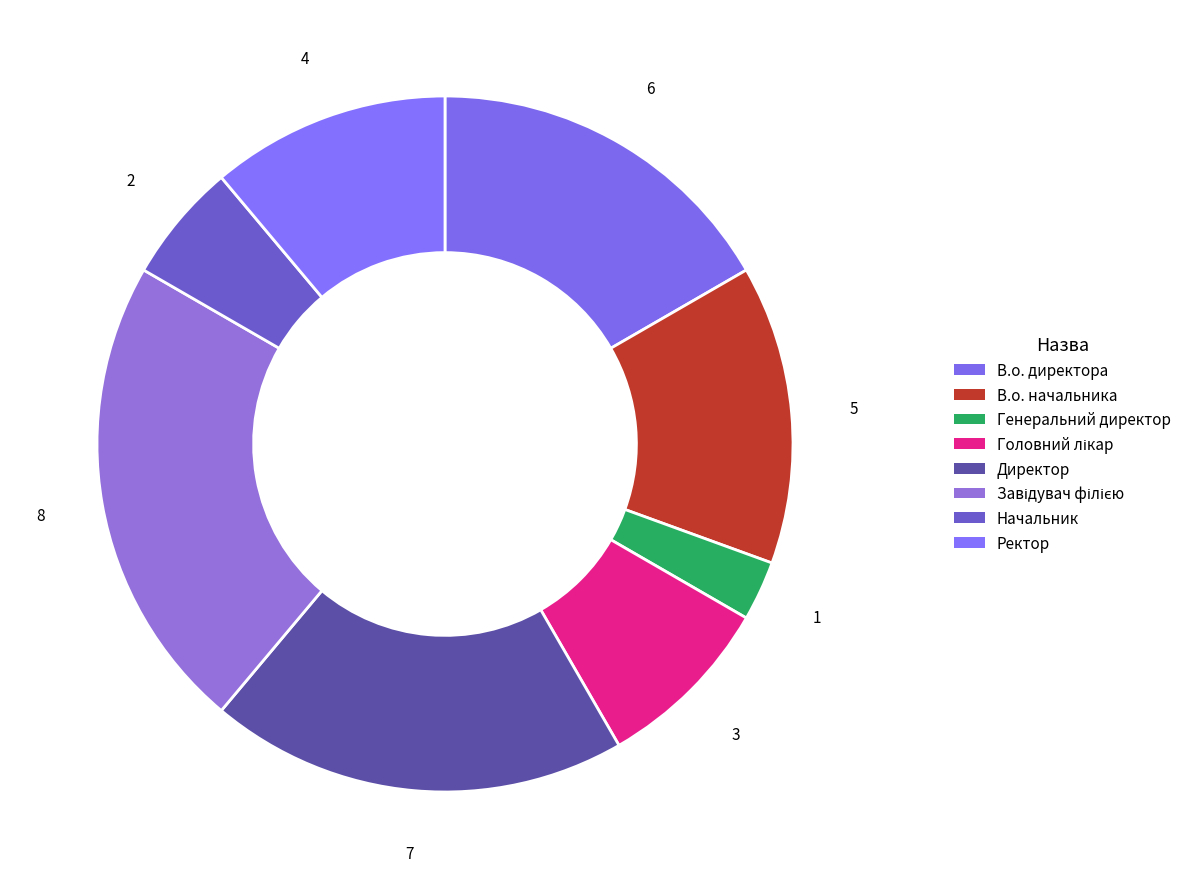

Which has a higher value, Завідувач філією or В.о. начальника?

Завідувач філією